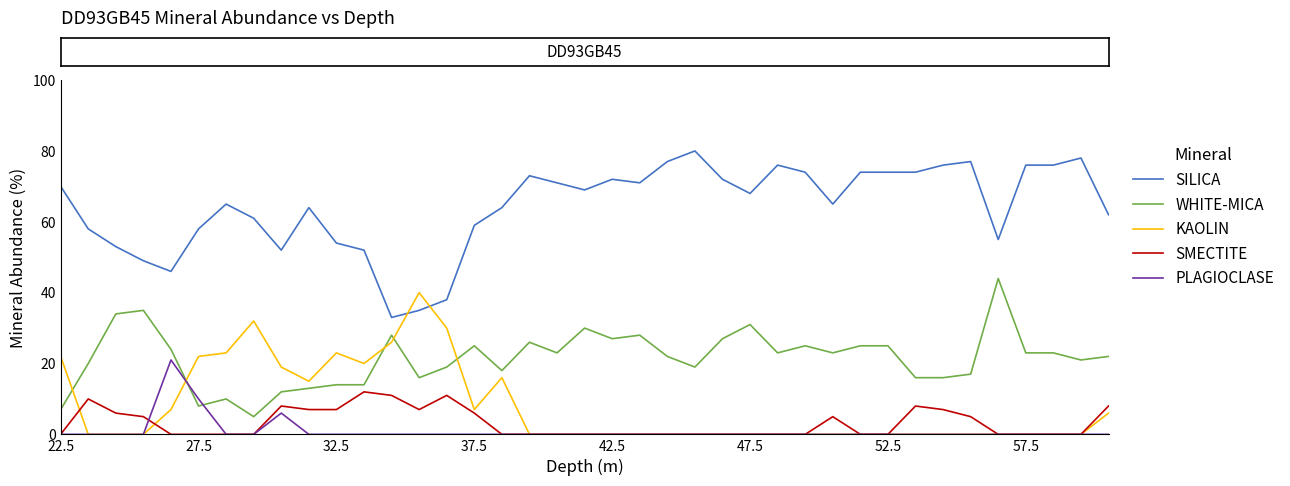

How many times do SILICA and KAOLIN cross each other?

2